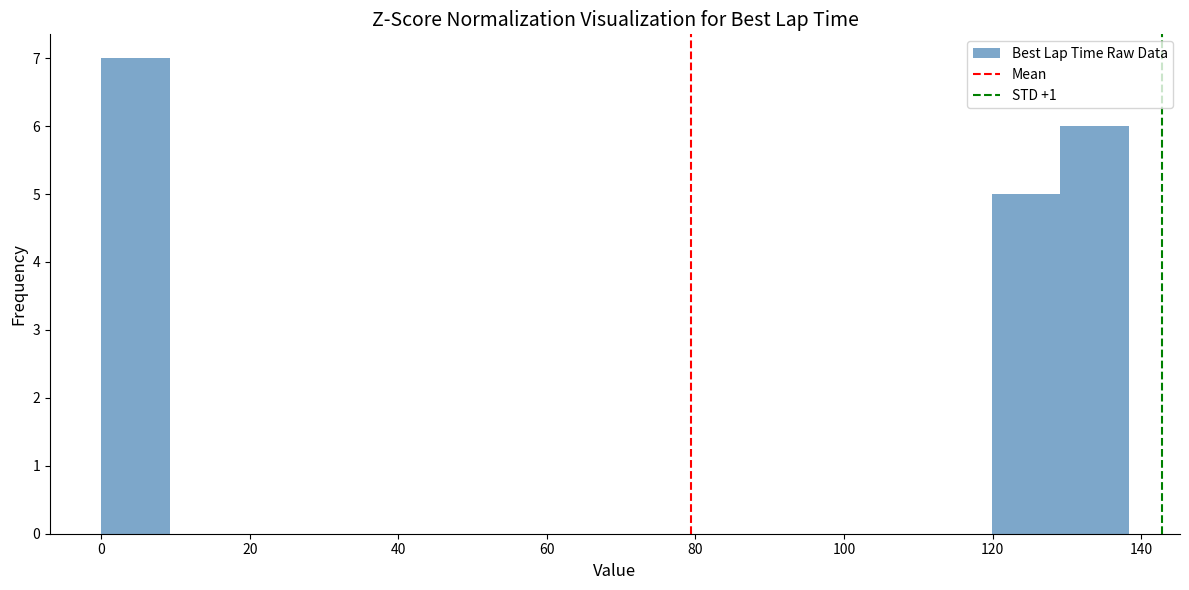

Reading left to right, list every bar in this chart as the range it spans on the x-axis followed by its height. Neither the bar edges nor the heights are printed on the chart, so give them approximately, as read against the axes.

0 to 10: 7
10 to 18: 0
18 to 28: 0
28 to 36: 0
36 to 46: 0
46 to 56: 0
56 to 64: 0
64 to 74: 0
74 to 82: 0
82 to 92: 0
92 to 102: 0
102 to 110: 0
110 to 120: 0
120 to 130: 5
130 to 138: 6